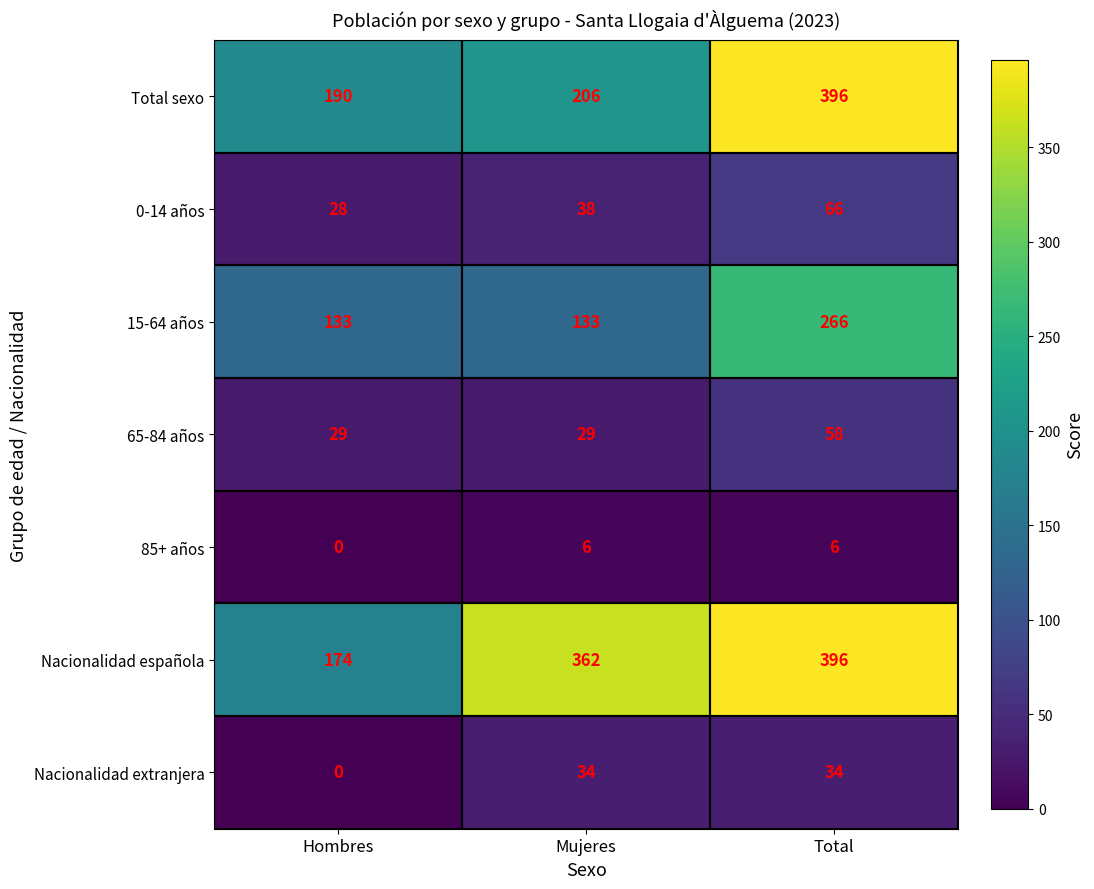

What is the average value of the Nacionalidad española series?

311